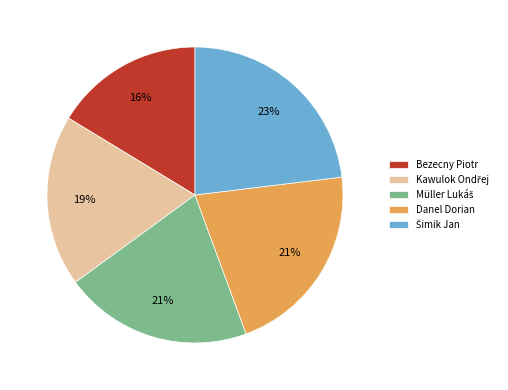

To the nearest percent, what portion does Bezecny Piotr represent?

16%